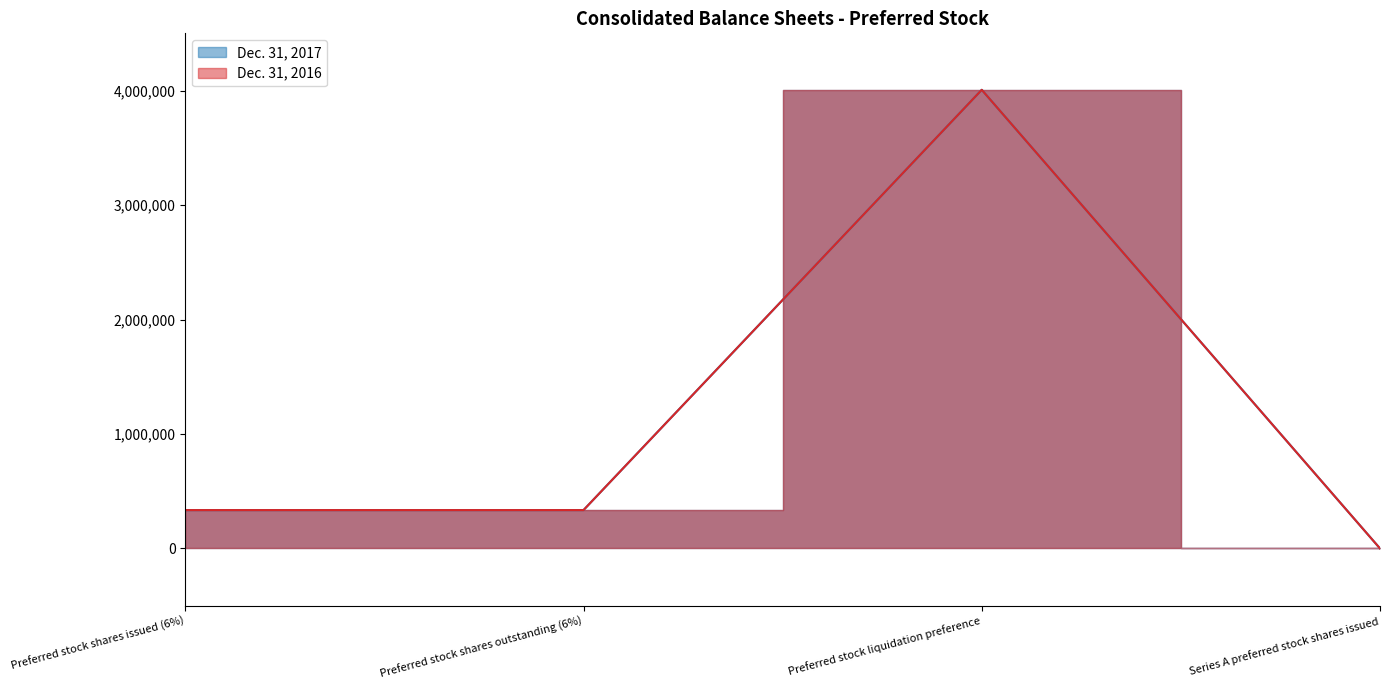

What is the difference between the Dec. 31, 2017 values at Preferred stock liquidation preference and Series A preferred stock shares issued?

4006248